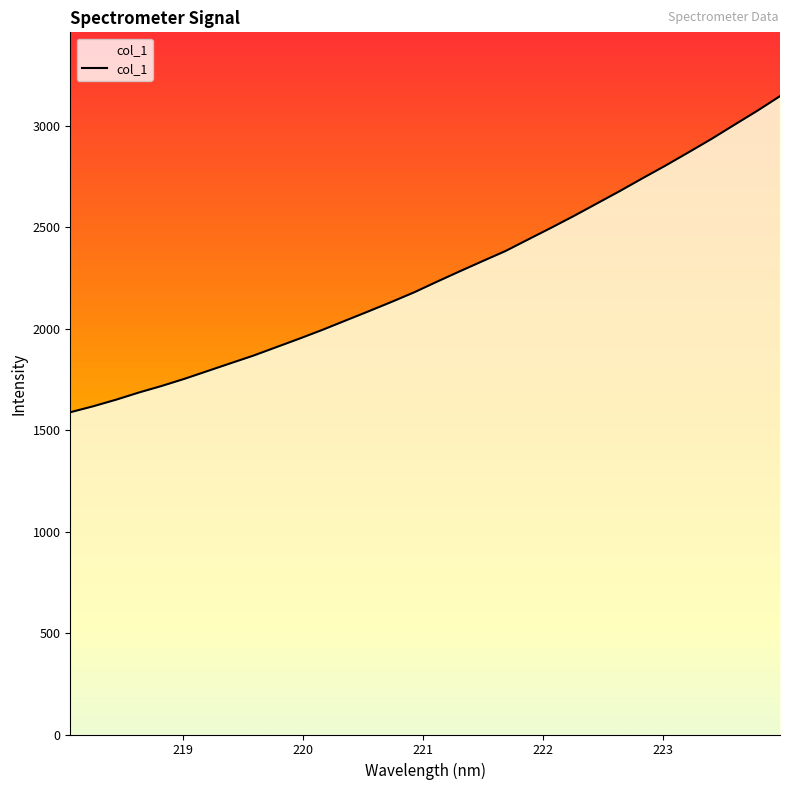

Does the chart have visible grid lines?

No